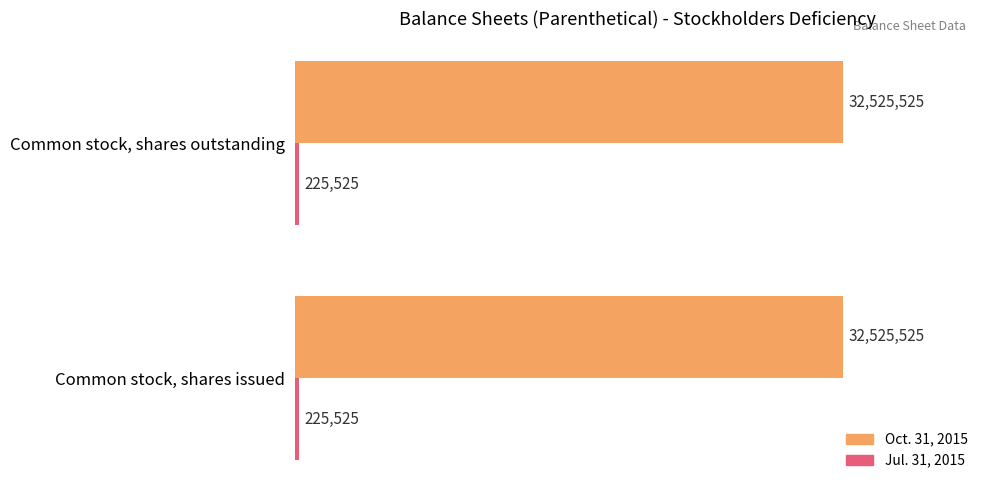

What is the maximum value shown in the chart?

32525525